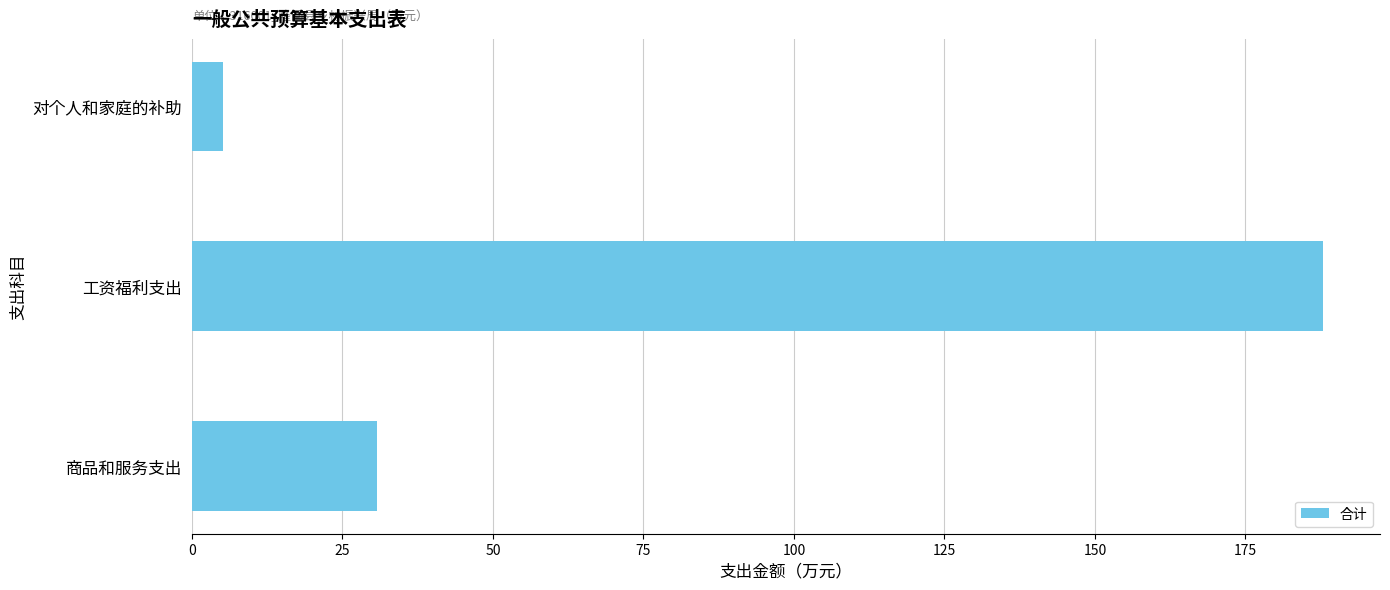

What is the average value?

74.6